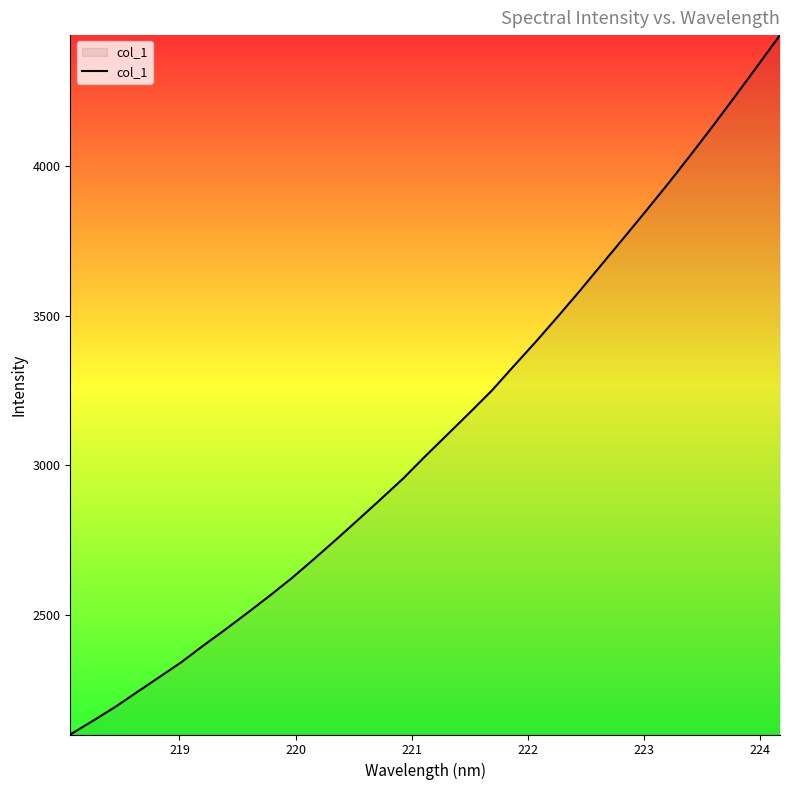

True or false: there are more than 0 points higher than both neighbors.

False